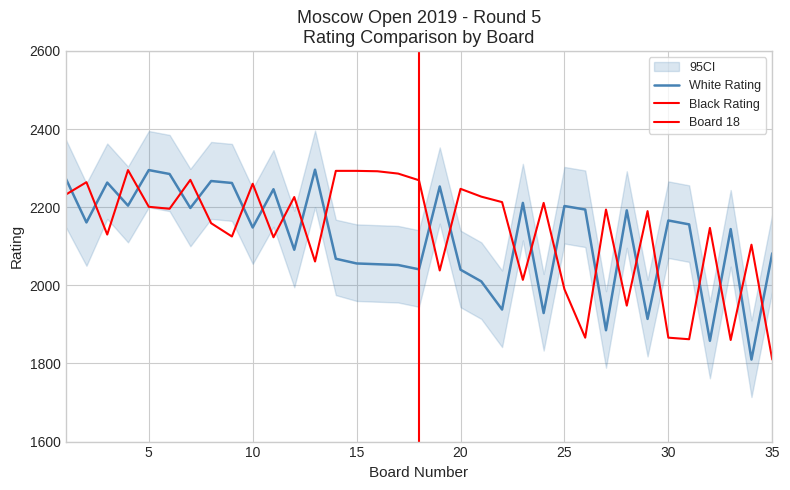

True or false: White Rating has a value of 2204 at 4.

True